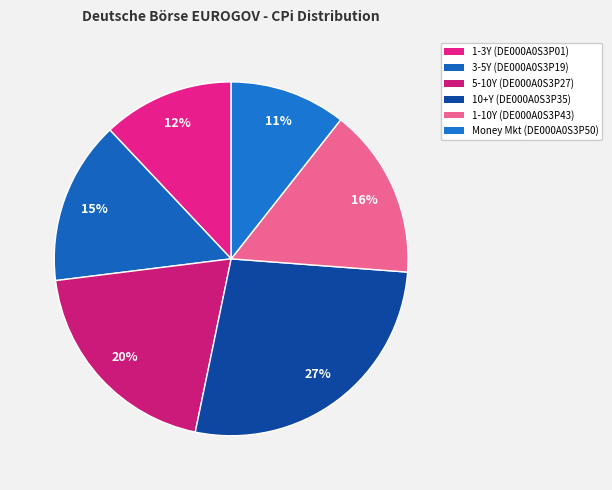

What is the smallest slice in the pie chart?

DE000A0S3P50